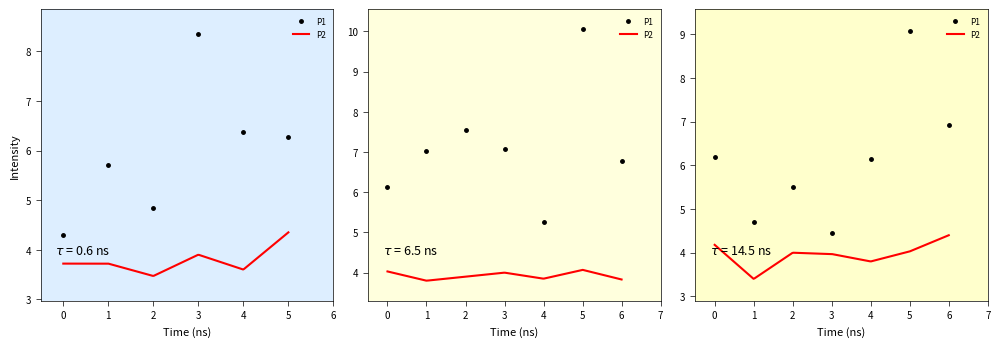

What is the maximum value for P1?

10.1